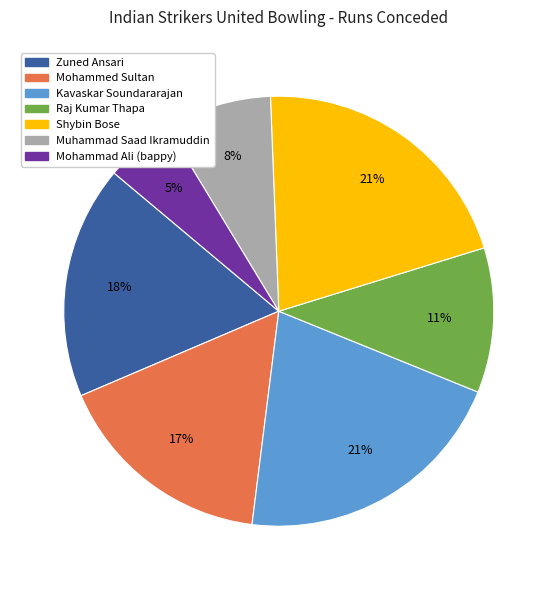

Does Kavaskar Soundararajan represent more than half of the total?

No